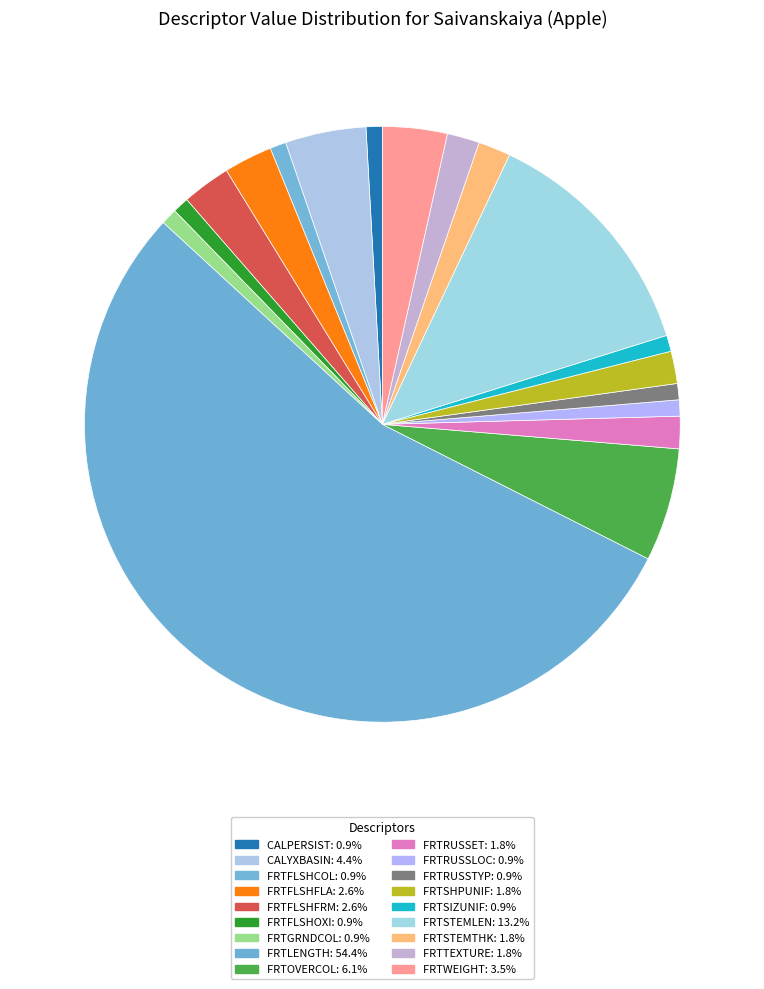

How many segments does this pie chart have?

18